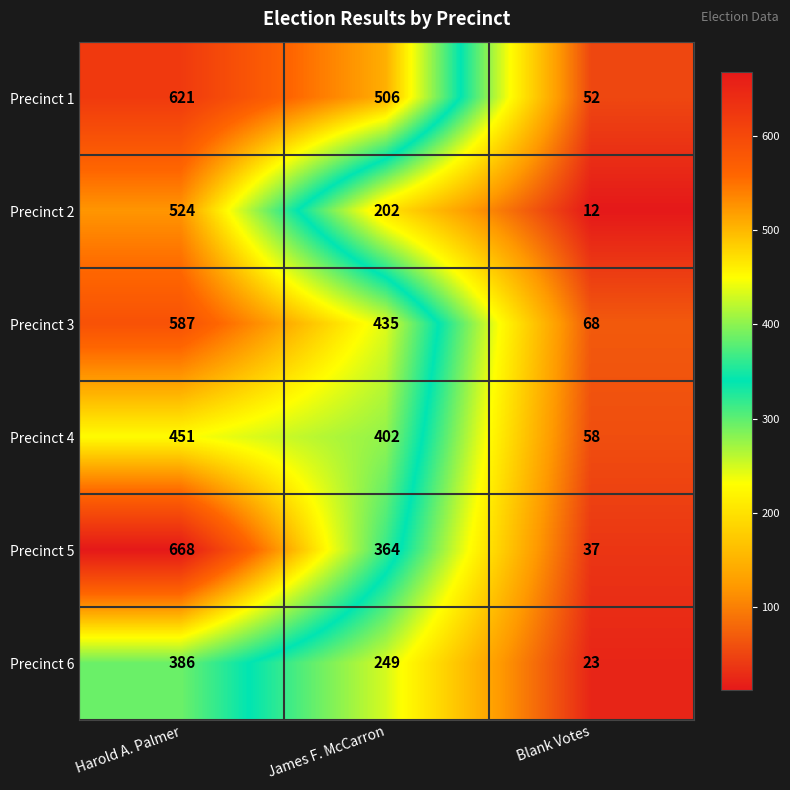

At Blank Votes, list the series in order from smallest to largest.

Precinct 2, Precinct 6, Precinct 5, Precinct 1, Precinct 4, Precinct 3